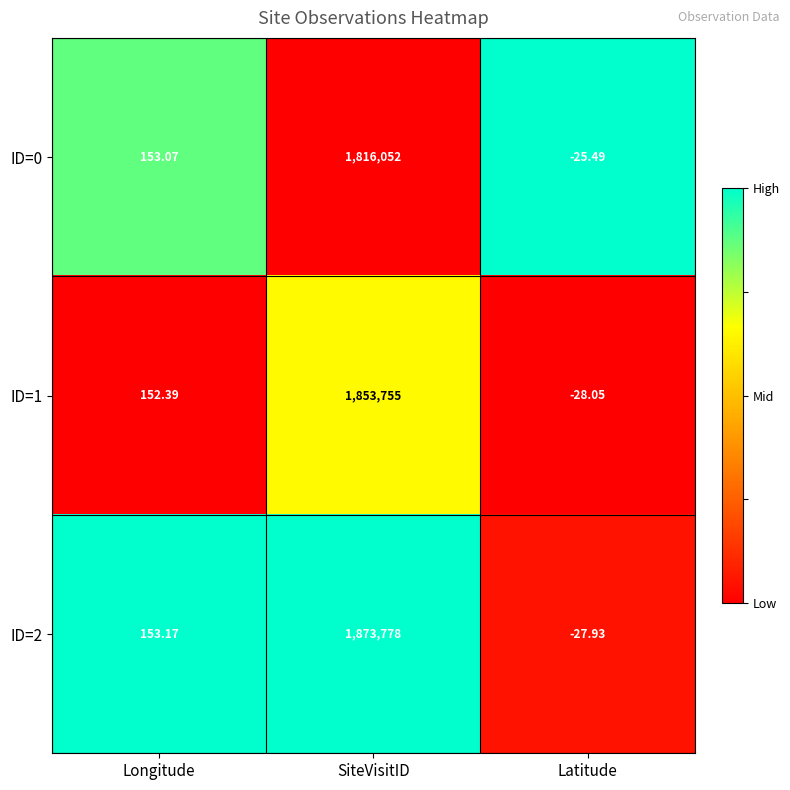

Is the value of ID=1 at SiteVisitID greater than the value of ID=0 at SiteVisitID?

Yes